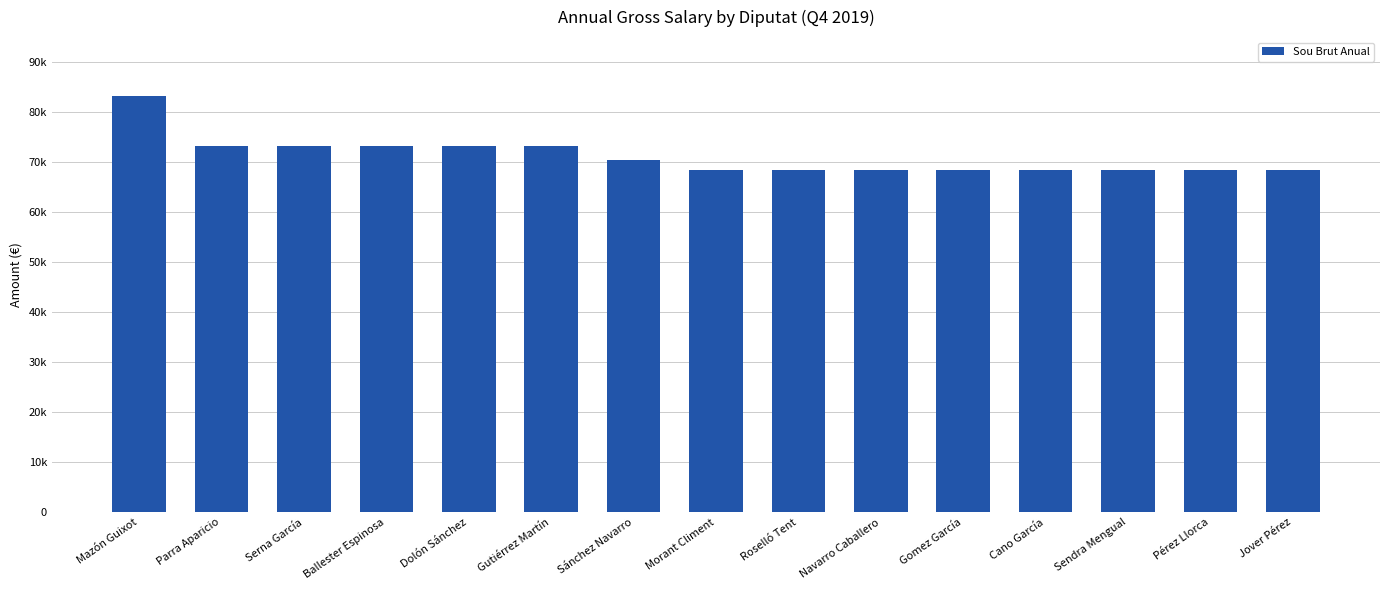

The chart shows a value of 70448.1 at Sánchez Navarro. True or false?

True